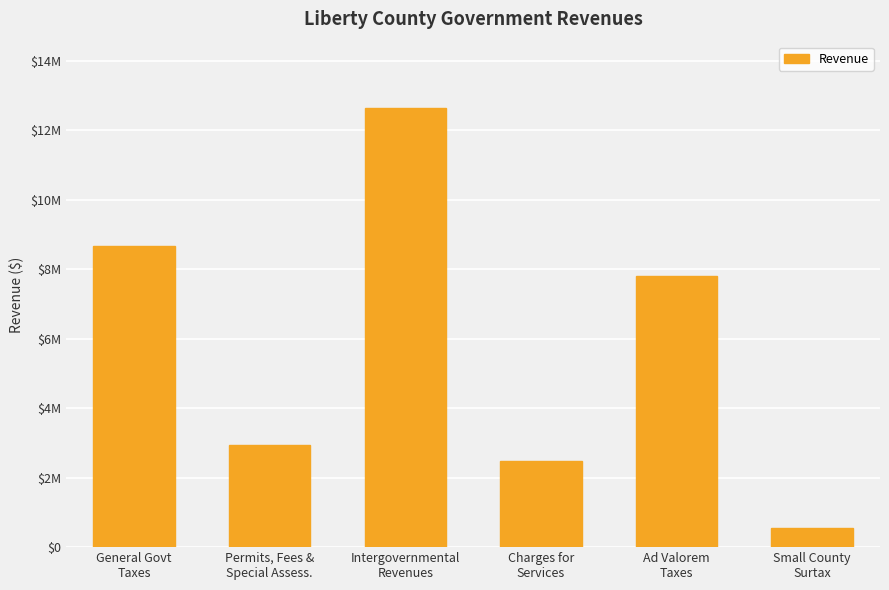

What is the label of the 5th bar from the left?

Ad Valorem
Taxes